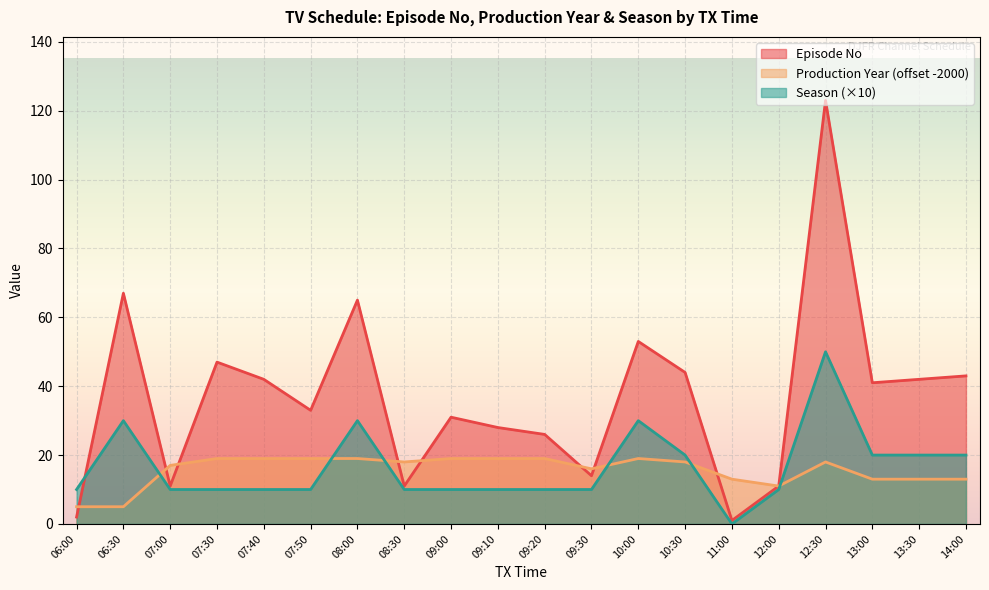

What is the label of the 5th point from the right?

12:00